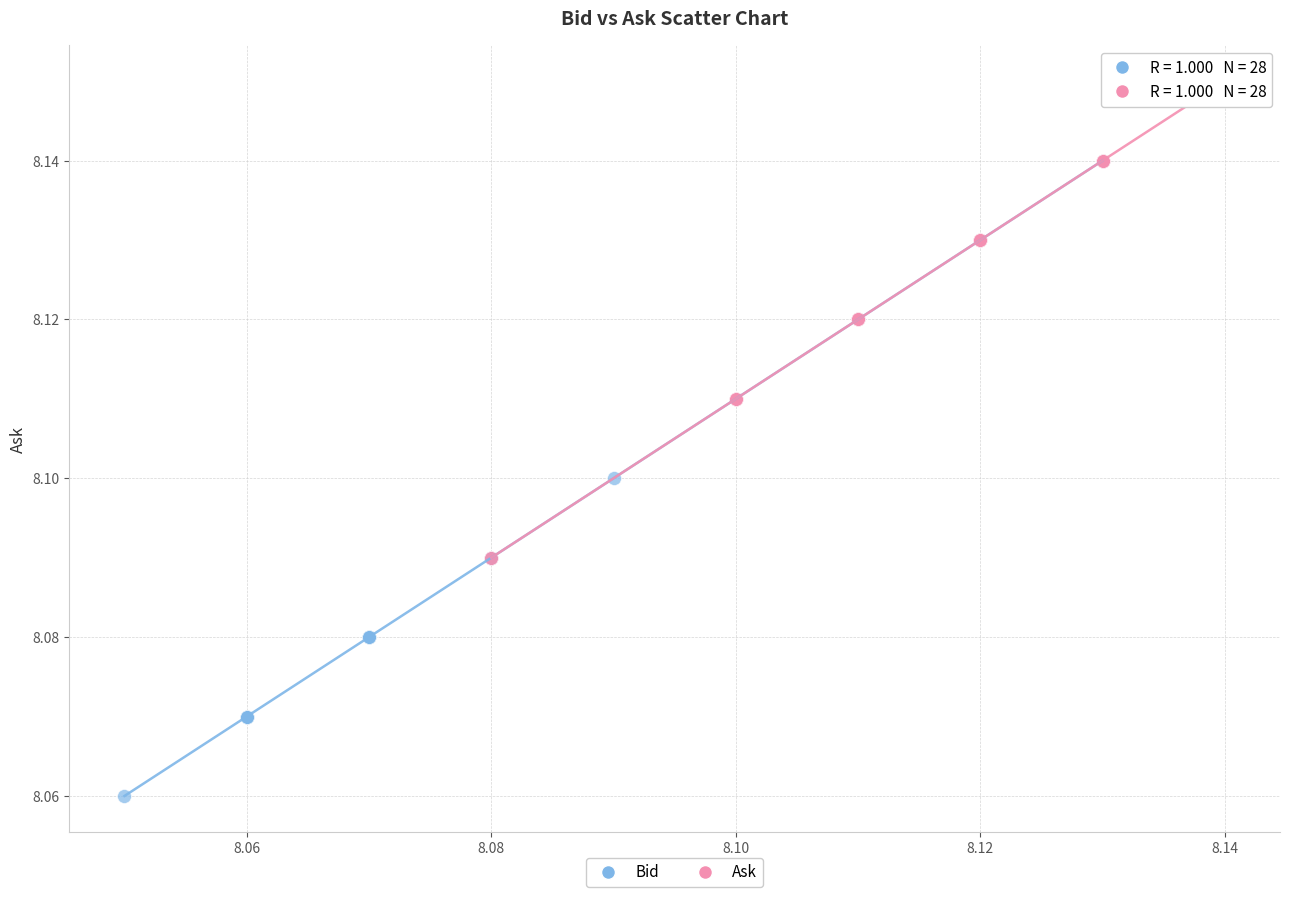

Which series contains the highest Y value?

Ask